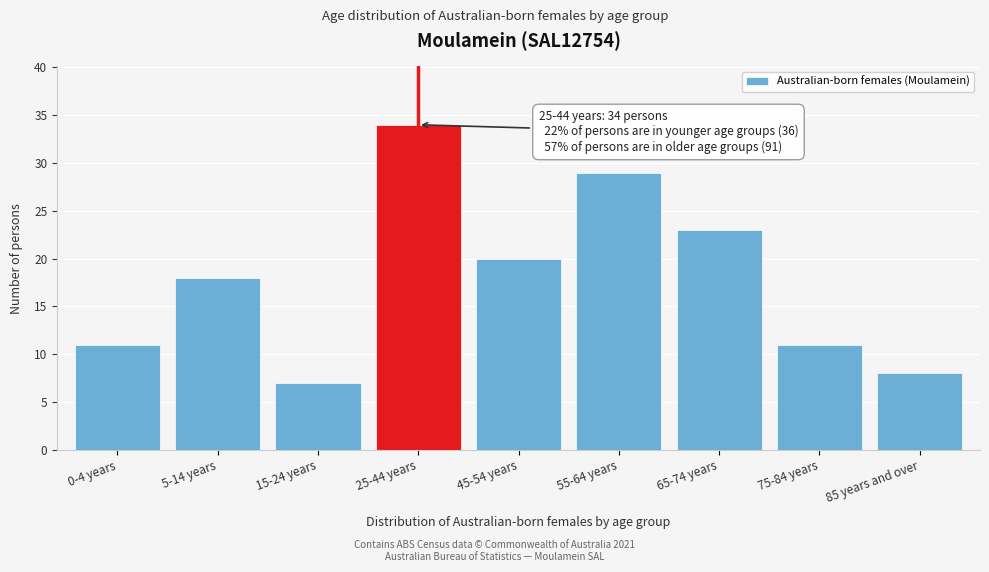

Reading right to left, extract all data points from this chart.

85 years and over=8	75-84 years=11	65-74 years=23	55-64 years=29	45-54 years=20	25-44 years=34	15-24 years=7	5-14 years=18	0-4 years=11